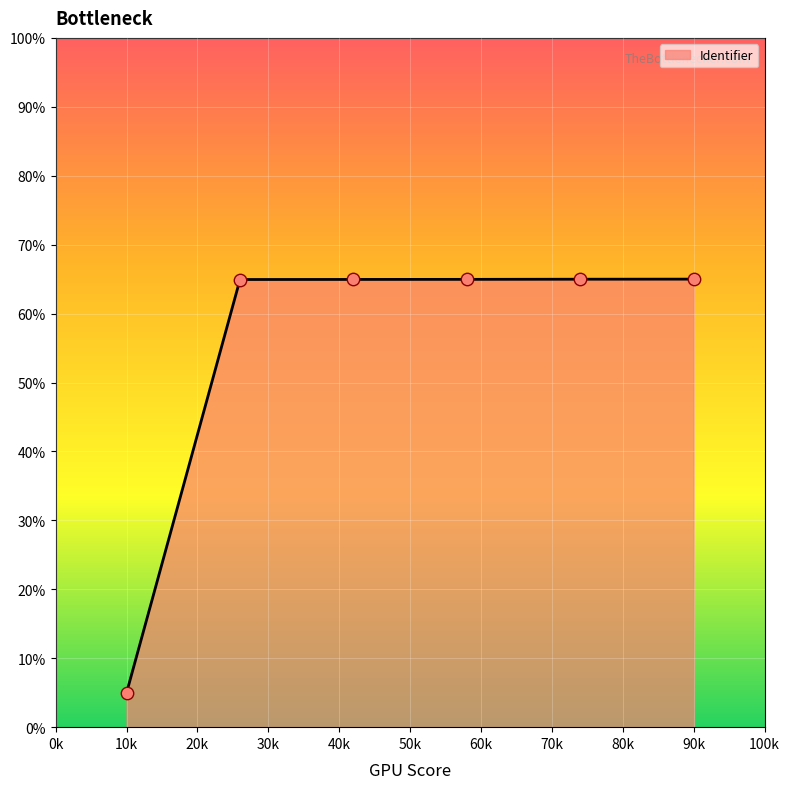

True or false: there are more than 2 points higher than both neighbors.

False